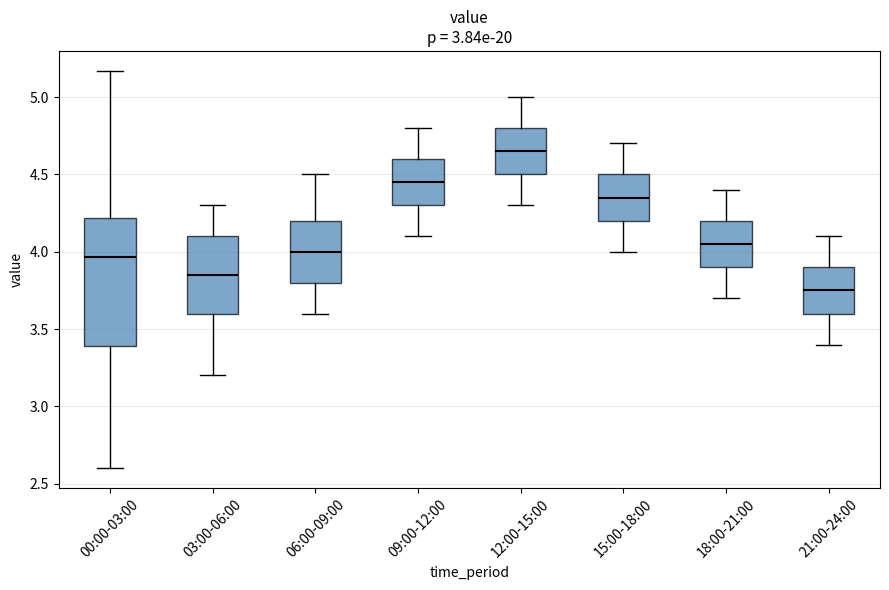

Comparing the boxes themselves (not the whiskers), which one is the tallest?

00:00-03:00